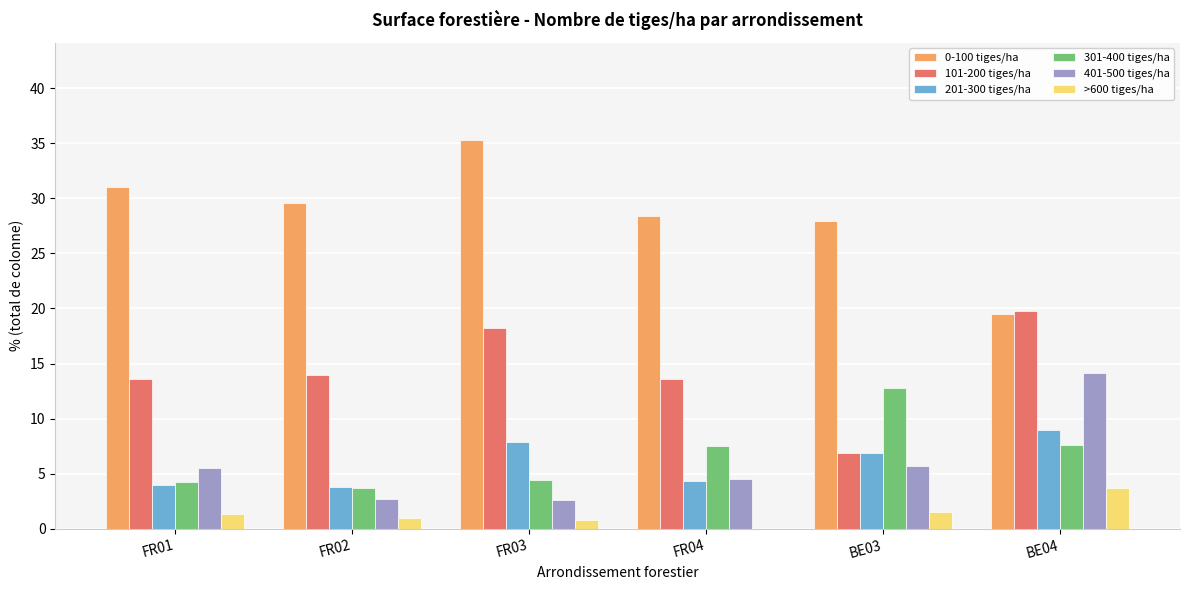

True or false: >600 tiges/ha has a value of 1.8 at BE04.

False